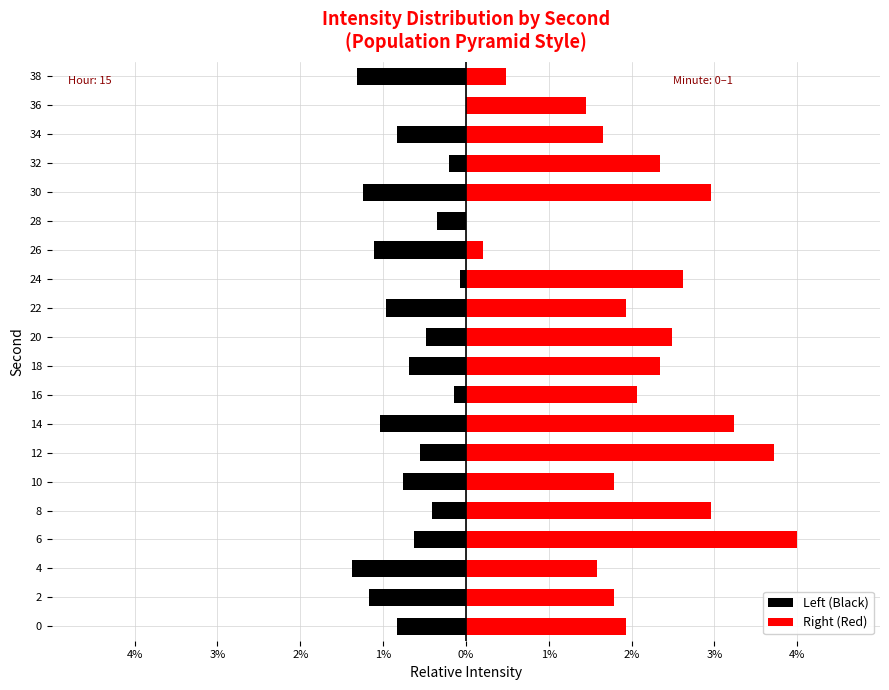

How many groups of bars are there?

20